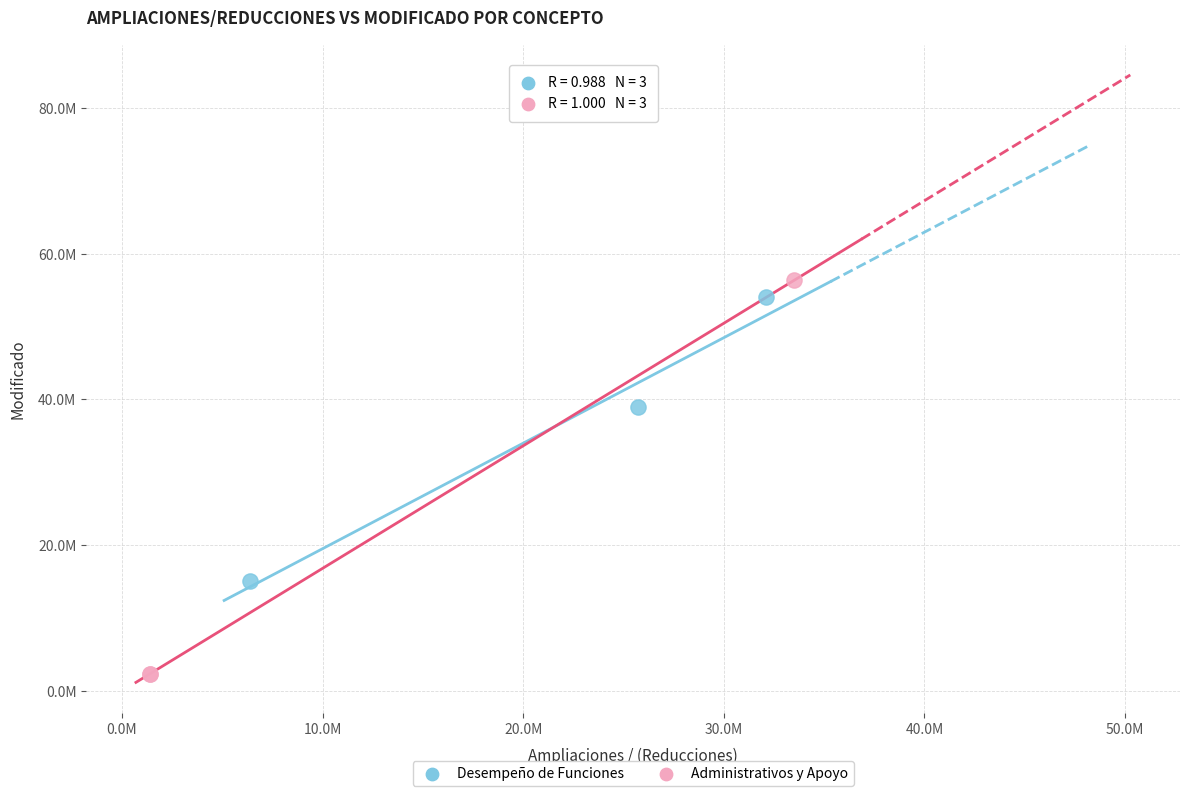

Which series reaches the maximum Y coordinate?

Administrativos y Apoyo